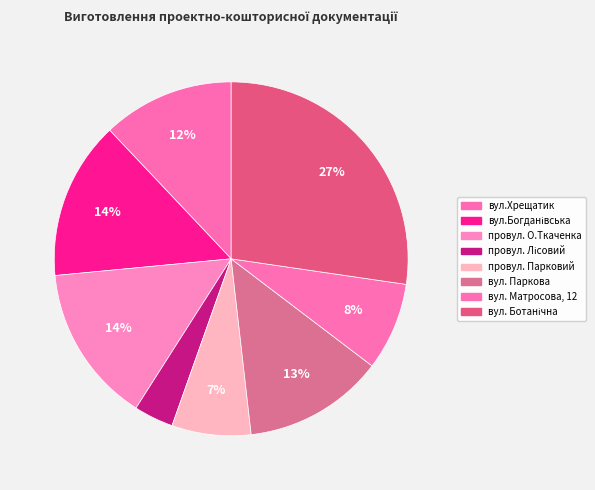

Count the number of slices in the pie.

8